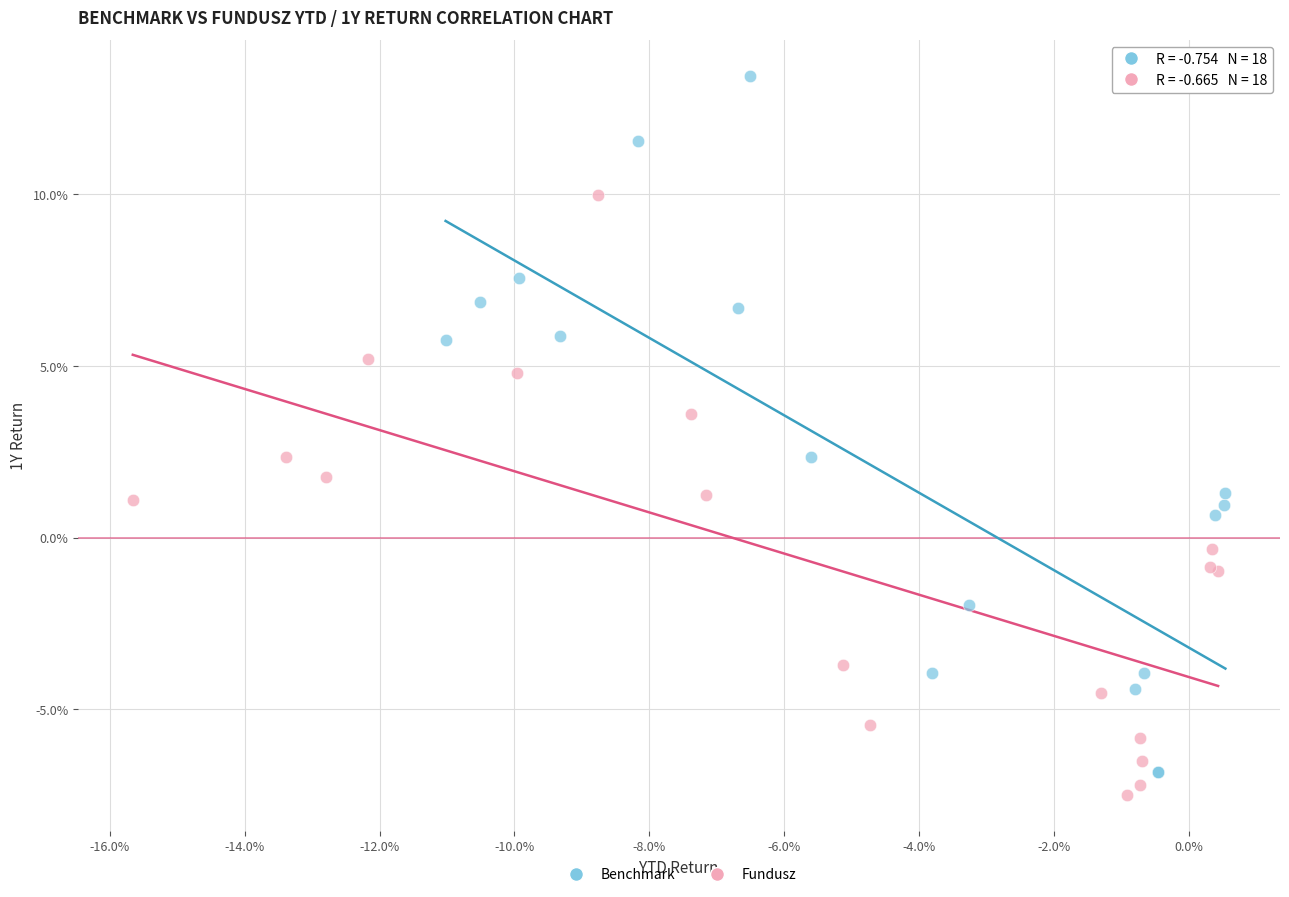

Which series has the largest Y range (max minus min)?

Benchmark